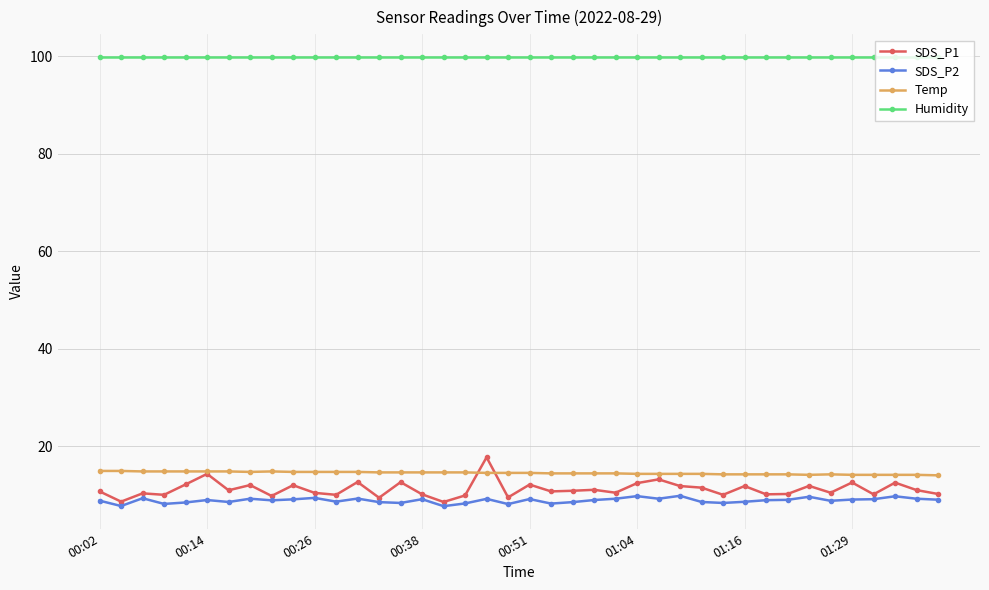

Which series has the largest range (max minus min)?

SDS_P1